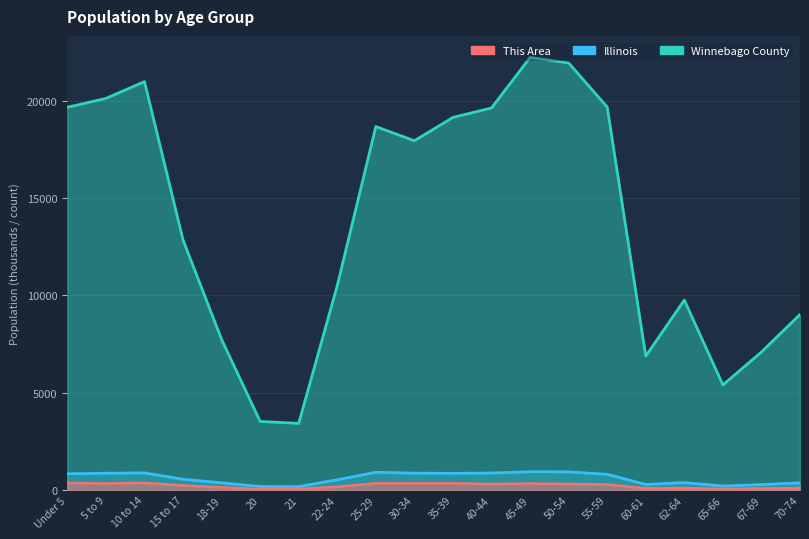

Between 45-49 and 15 to 17, which is larger?

45-49